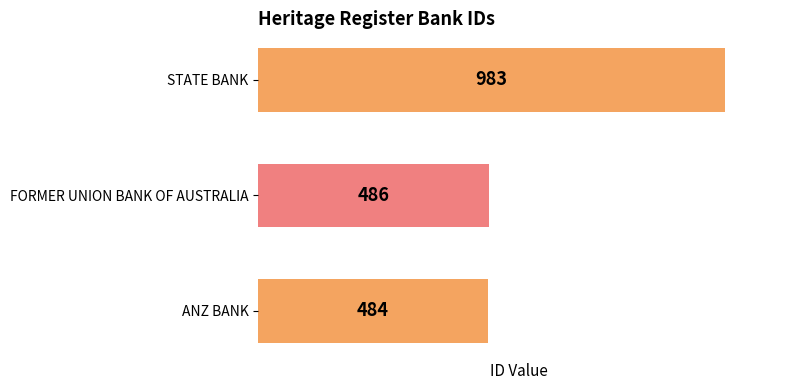

What is the average value?

651